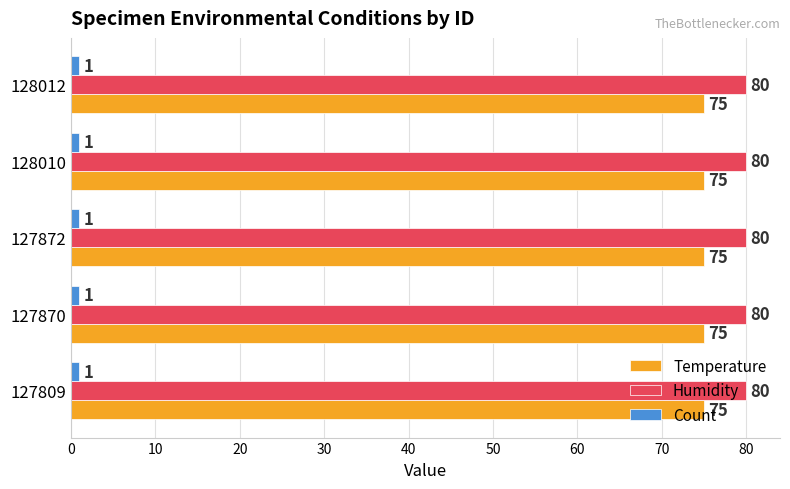

Is the value of Humidity at 128012 greater than the value of Count at 127870?

Yes